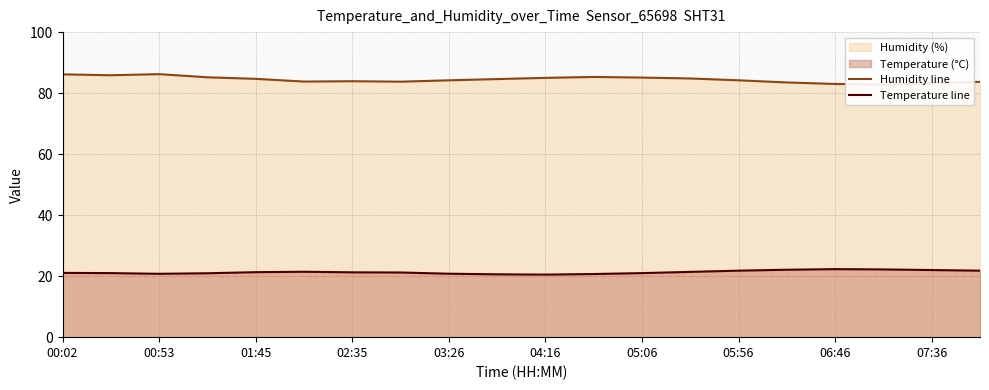

At how many categories does at least one series exceed 40?

20